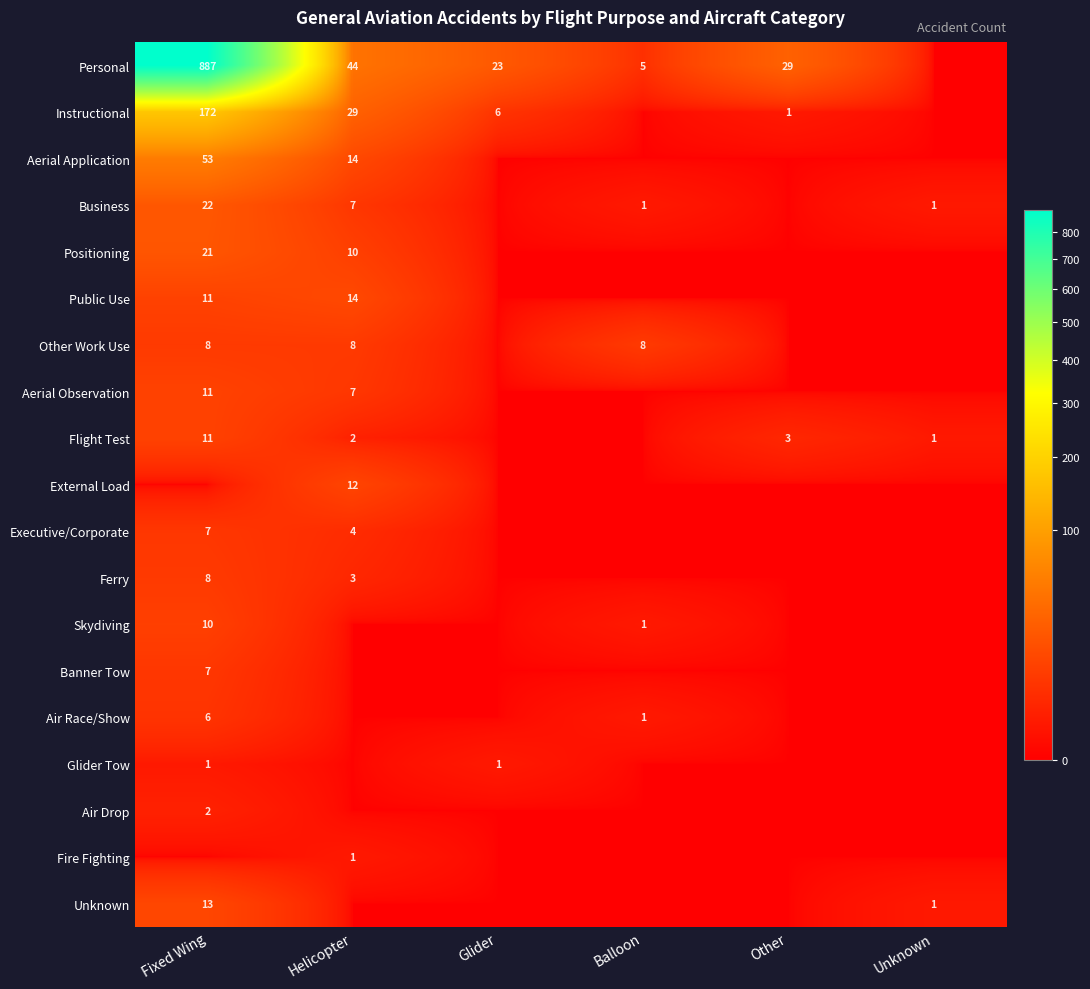

Is it true that Business equals 0 at Balloon?

False